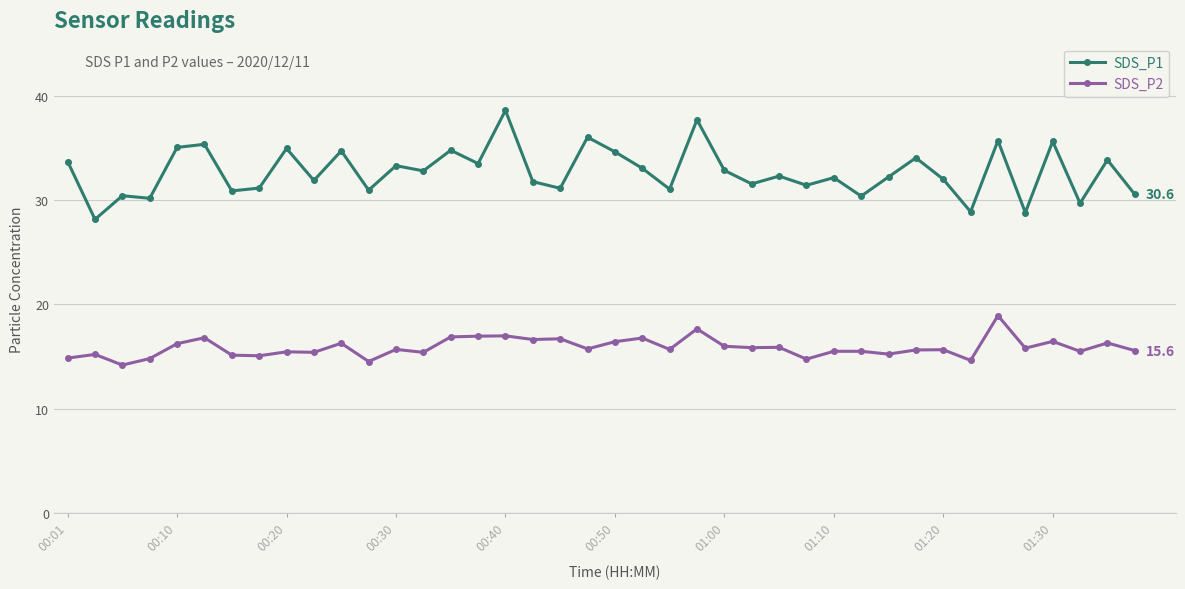

Rank the series by their maximum value, from highest to lowest.

SDS_P1, SDS_P2